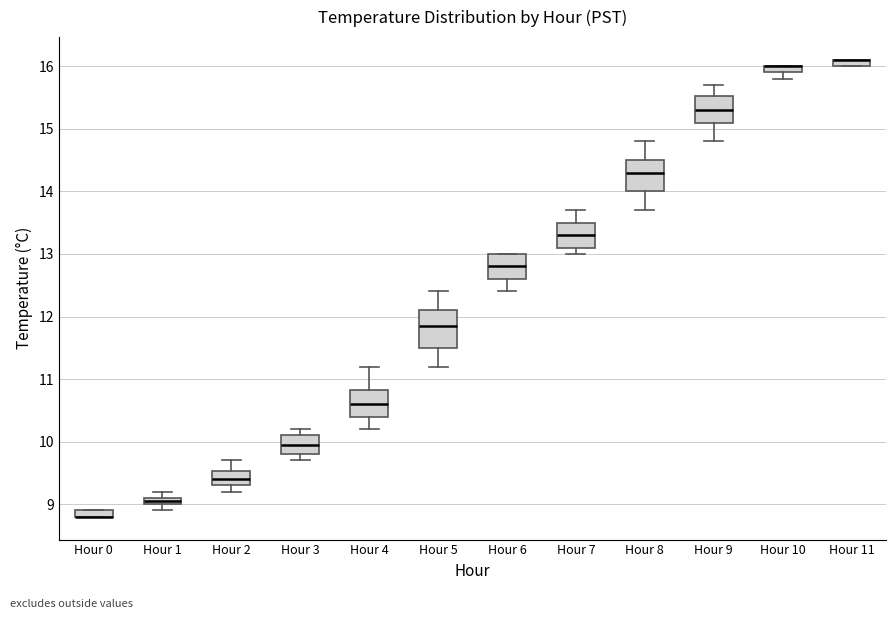

Where is the upper edge of the box for Hour 11 on the y-axis? The values are not printed on the chart, so give them approximately, as read against the axis.

16.1